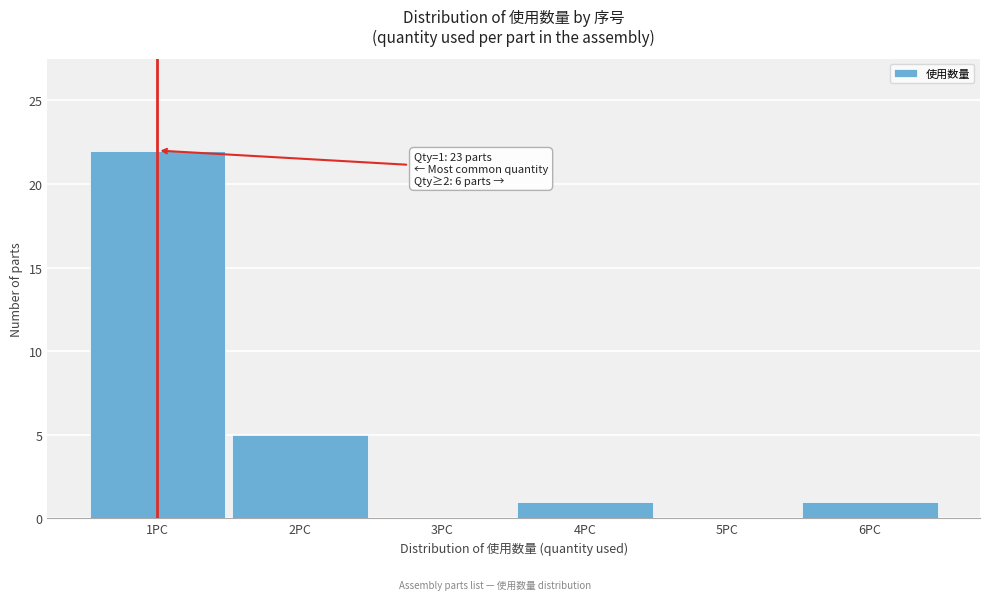

Over which range of the x-axis is the bar tallest?

0.5 to 1.5